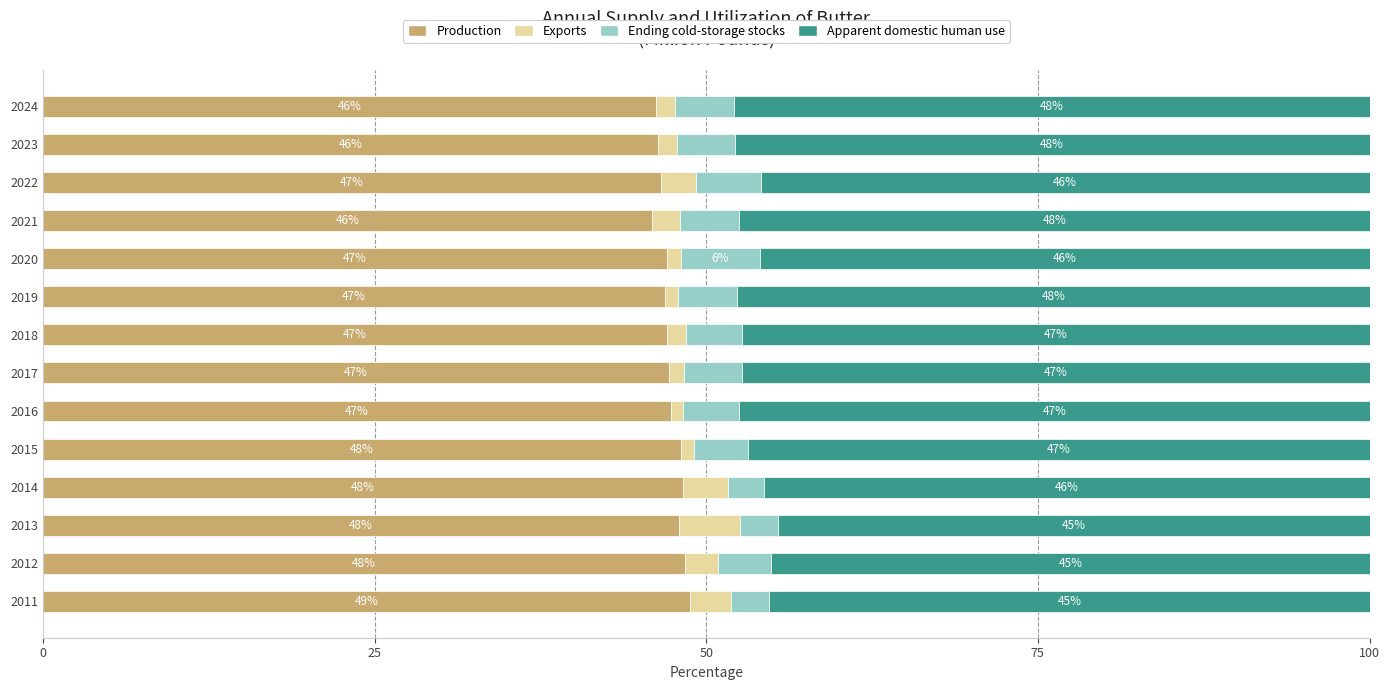

At which label does Production reach its peak?

2011